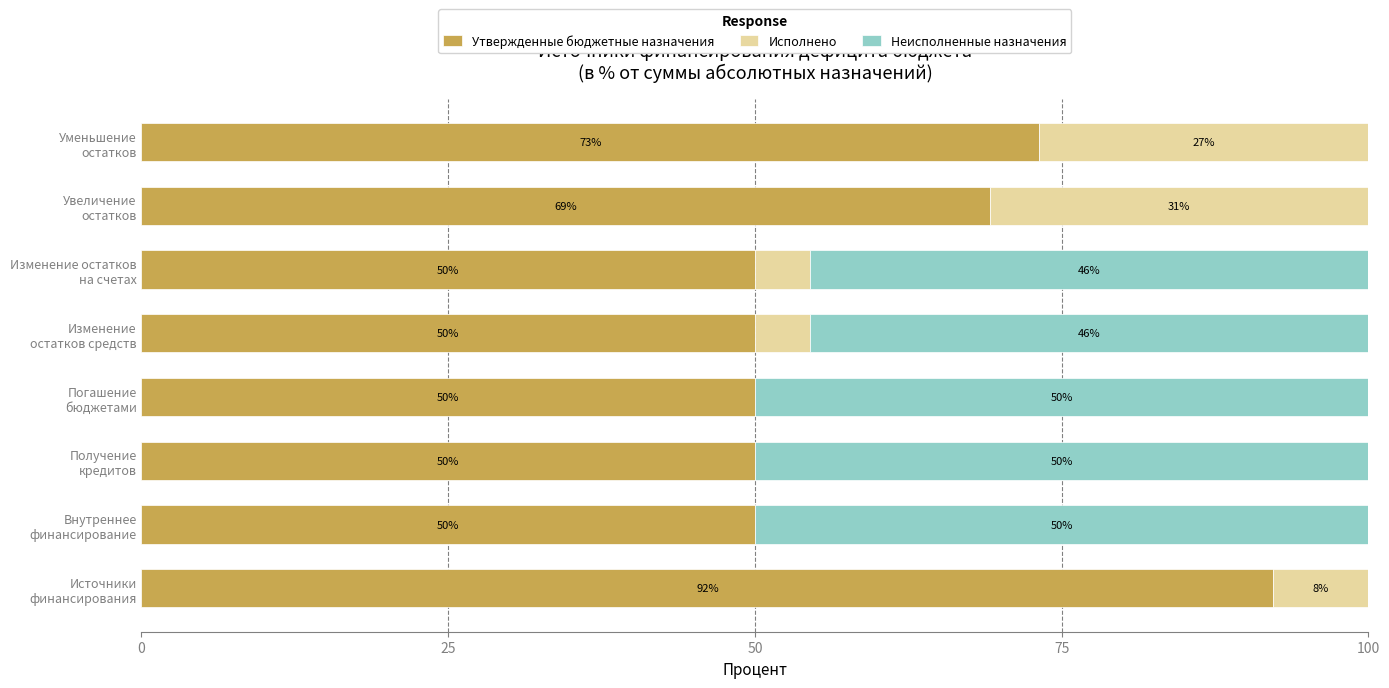

How many data points does each series have?

8